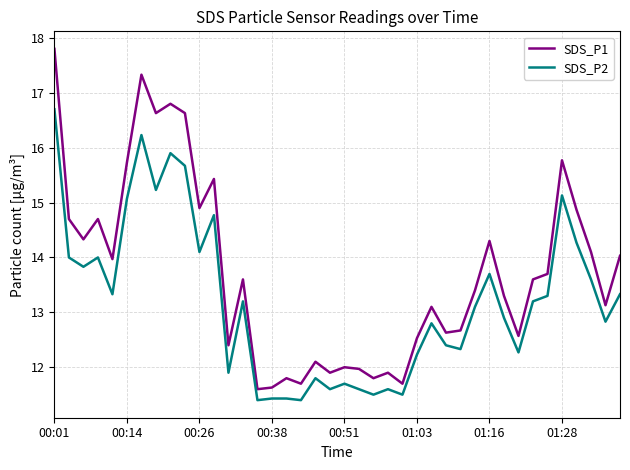

Reading right to left, transcribe all the data shown in this chart.

SDS_P1: 14.0	13.1	14.1	14.9	15.8	13.7	13.6	12.6	13.3	14.3	13.4	12.7	12.6	13.1	12.5	11.7	11.9	11.8	12.0	12.0	11.9	12.1	11.7	11.8	11.6	11.6	13.6	12.4	15.4	14.9	16.6	16.8	16.6	17.3	15.7	14.0	14.7	14.3	14.7	17.8
SDS_P2: 13.3	12.8	13.6	14.3	15.1	13.3	13.2	12.3	12.9	13.7	13.1	12.3	12.4	12.8	12.2	11.5	11.6	11.5	11.6	11.7	11.6	11.8	11.4	11.4	11.4	11.4	13.2	11.9	14.8	14.1	15.7	15.9	15.2	16.2	15.1	13.3	14.0	13.8	14.0	16.7